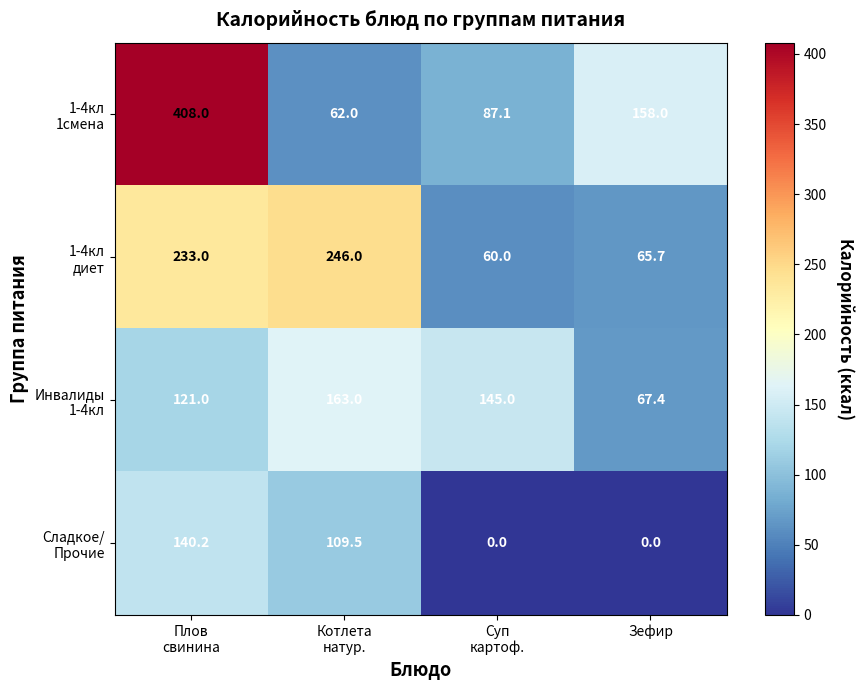

What is the greatest value displayed?

408.0